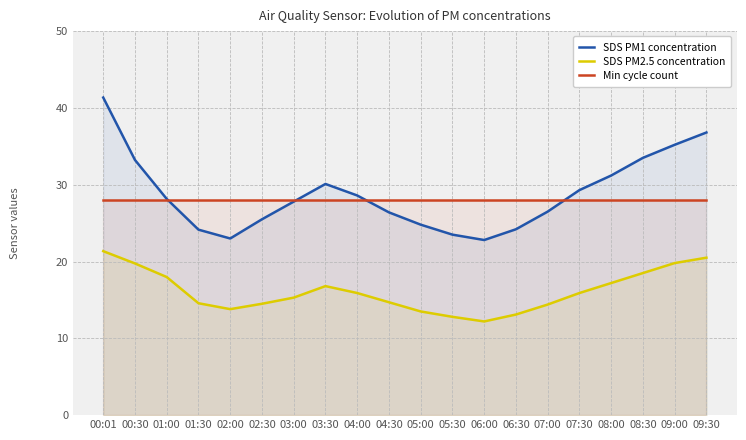

What is the average value of the Min cycle count series?

28.0